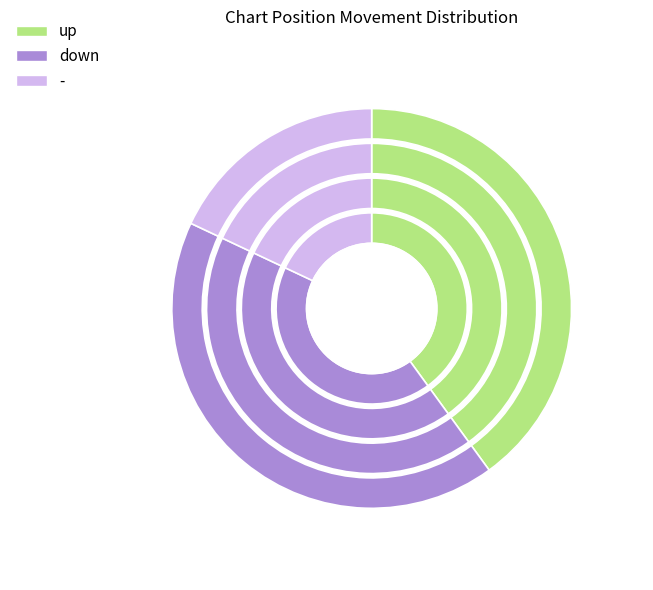

Is it true that down is 42% of the pie?

True